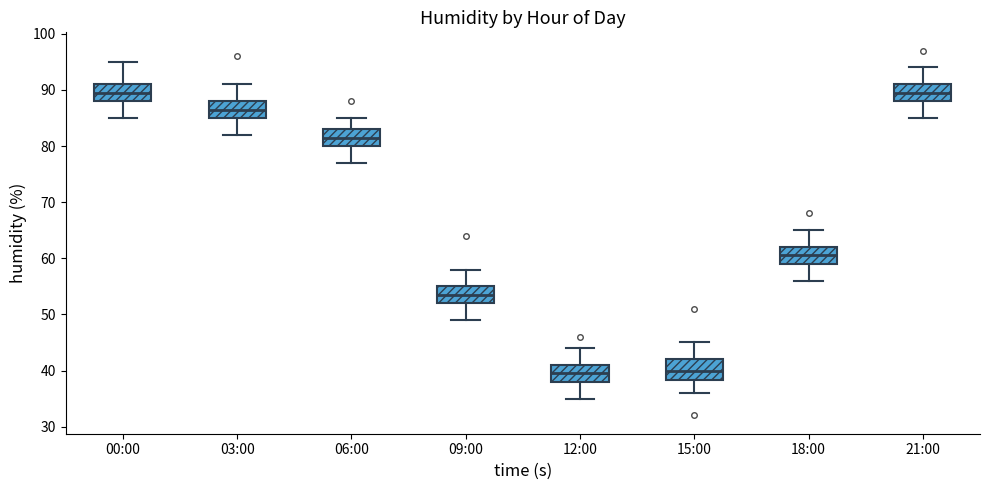

Where does the upper whisker of the box for 21:00 end on the y-axis? The values are not printed on the chart, so give them approximately, as read against the axis.

94